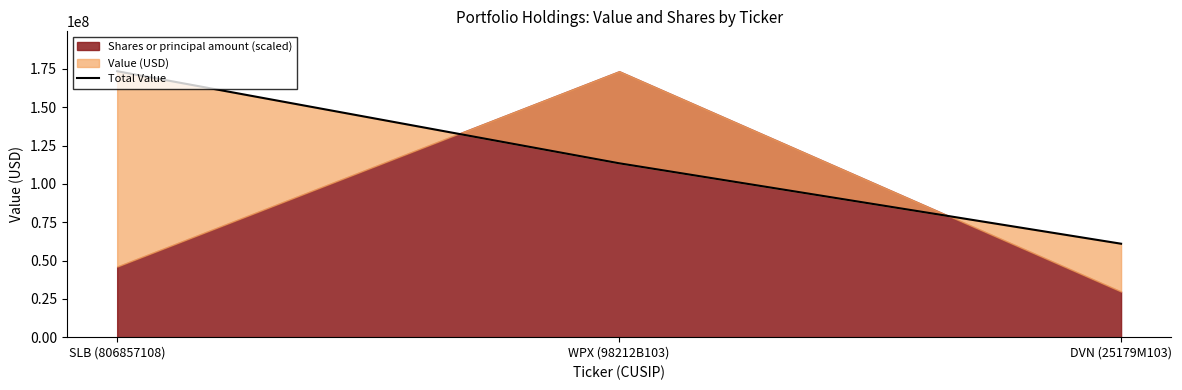

At which category does the chart reach its peak across all series?

SLB (806857108)